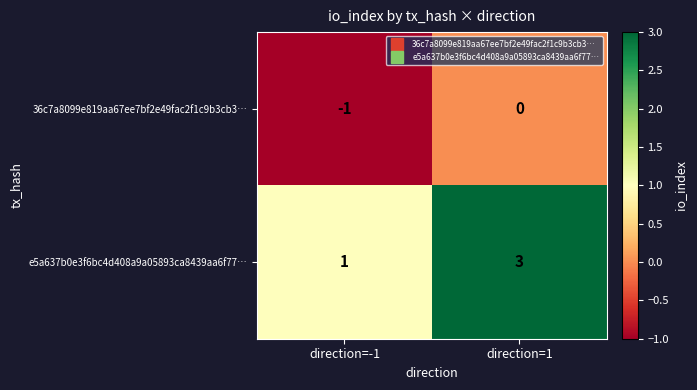

Which category has the highest value in the 36c7a8099e819aa67ee7bf2e49fac2f1c9b3cb3… series?

direction=1